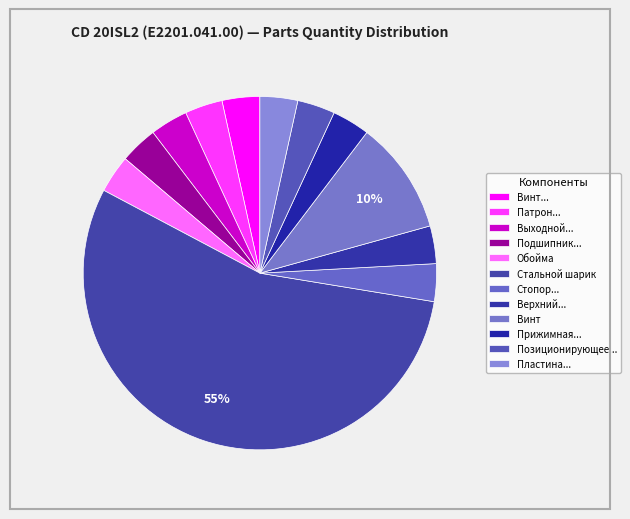

How many segments does this pie chart have?

12